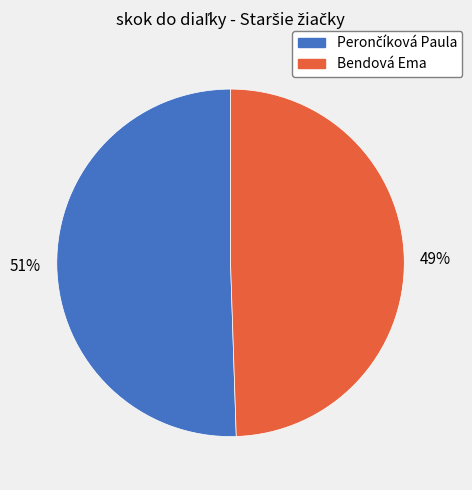

Which slice is the smallest?

Bendová Ema